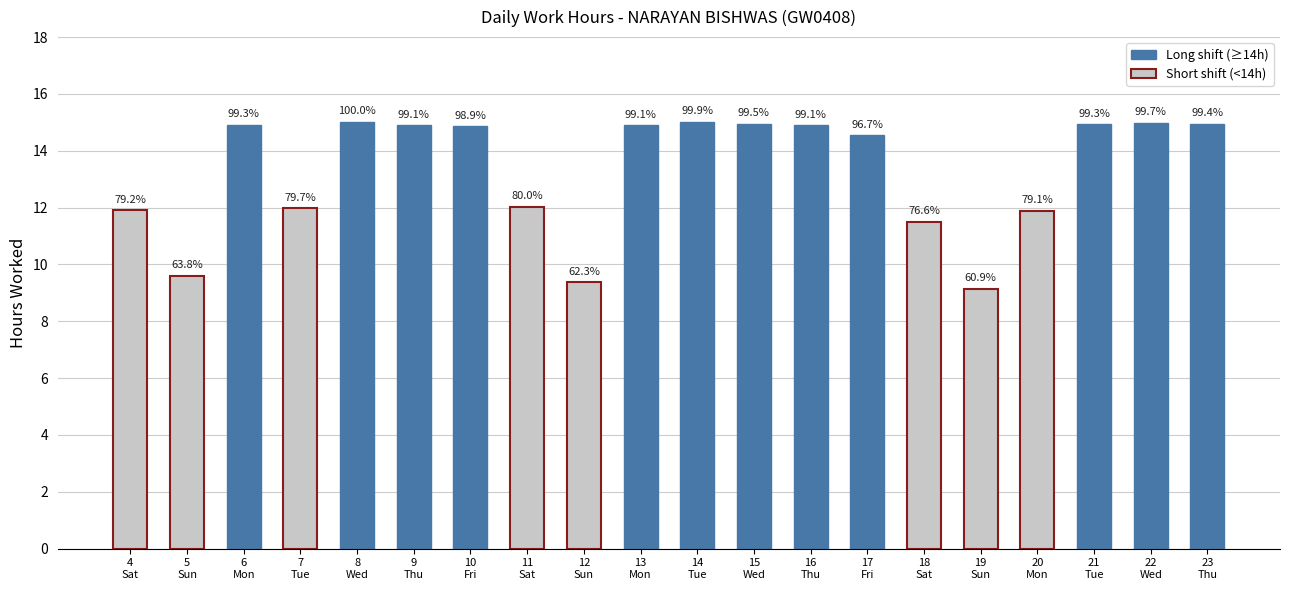

Does the chart contain any negative values?

No